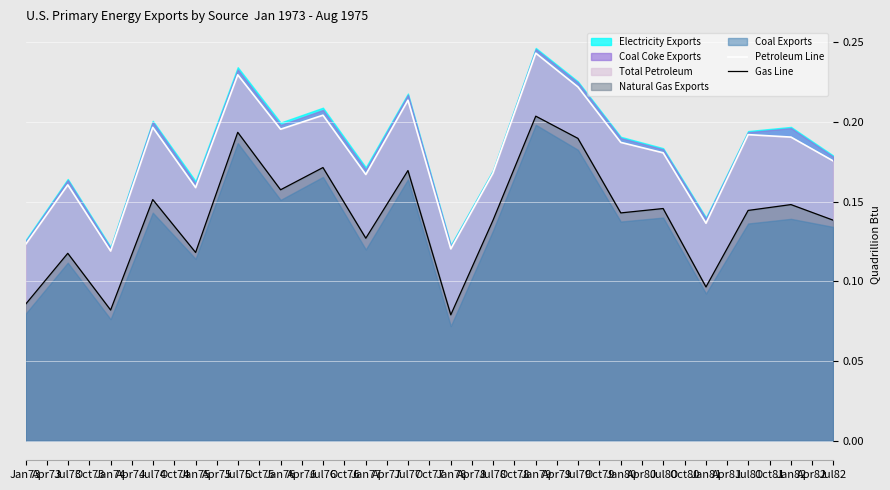

True or false: Petroleum Line and Gas Line cross at least once.

False